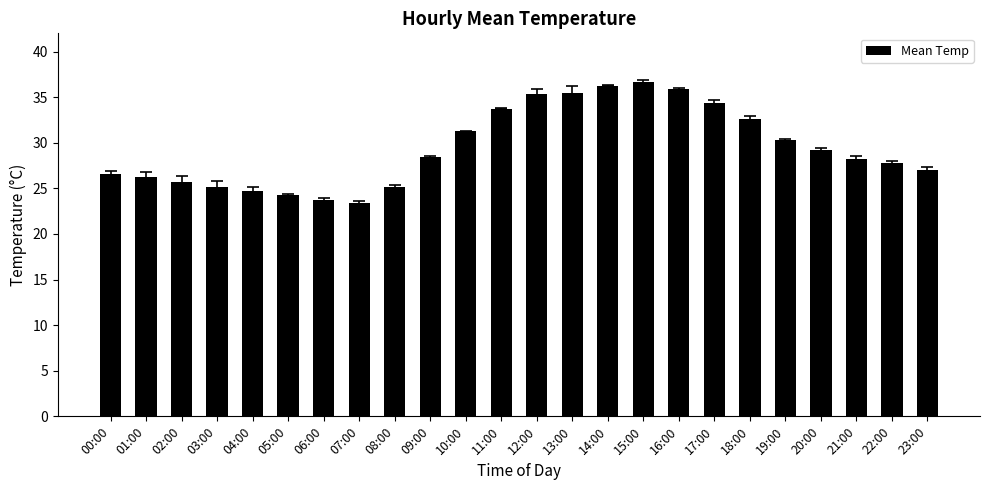

Approximately how many times larger is the value at 05:00 compared to 00:00?

0.9